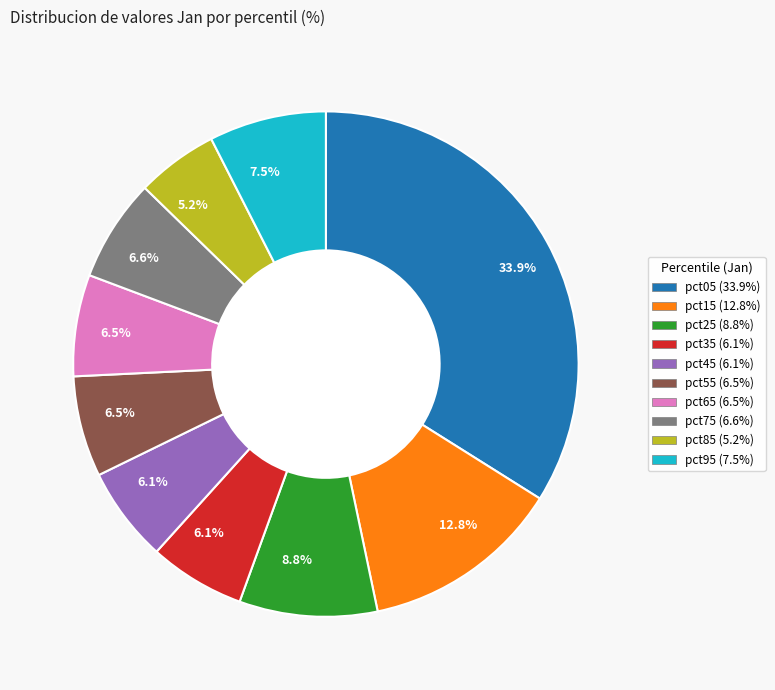

Which has a higher value, pct85 or pct35?

pct35